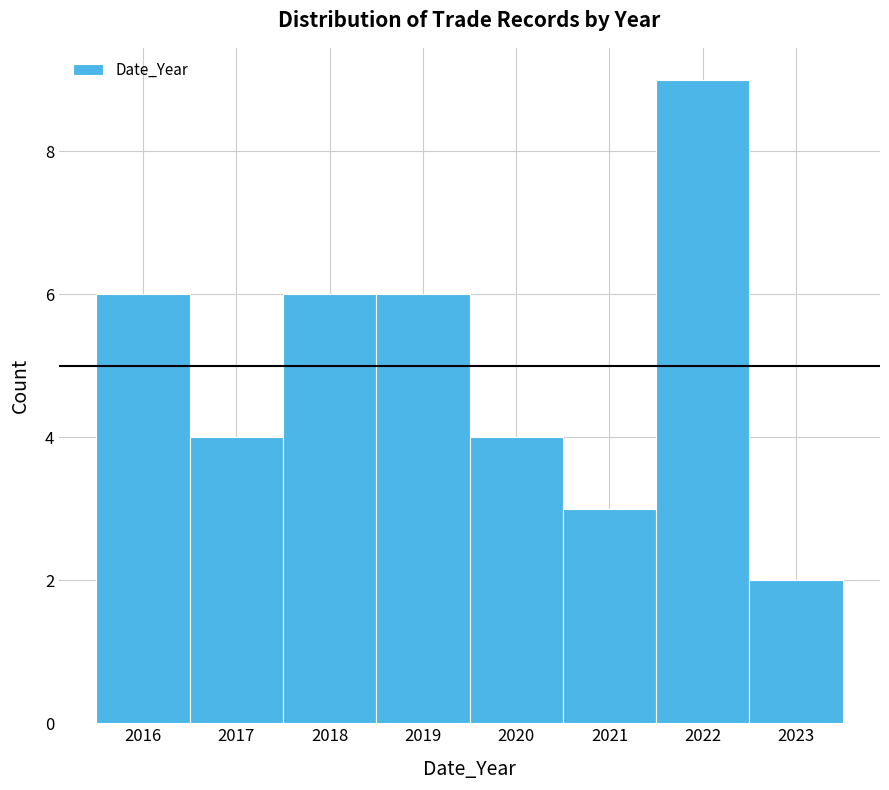

Over which range of the x-axis is the bar tallest?

2021.5 to 2022.5